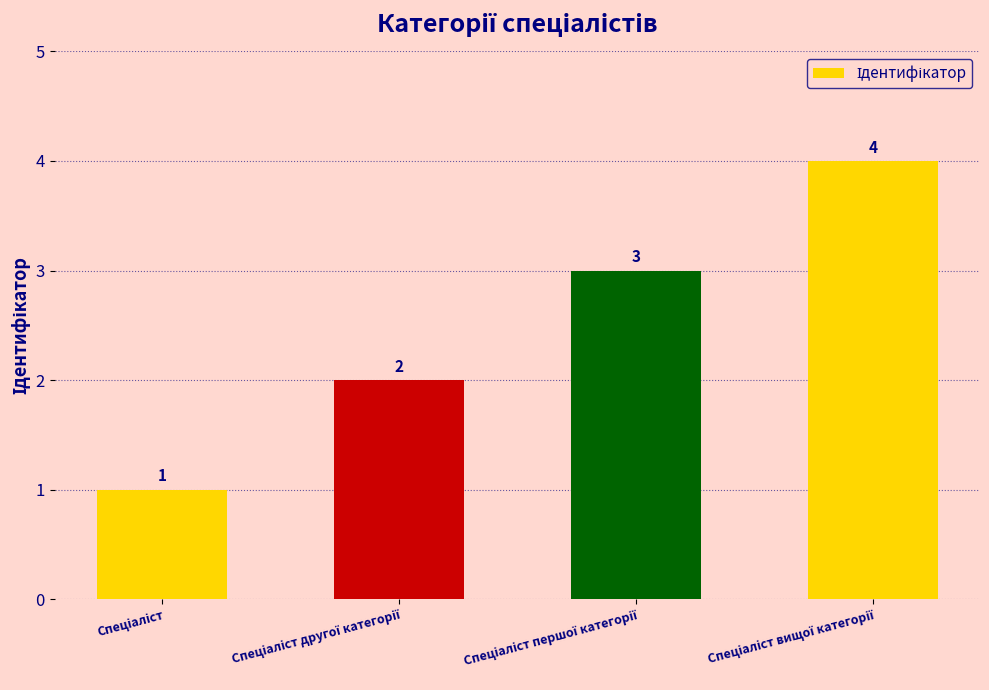

How many values are between 2 and 4?

3